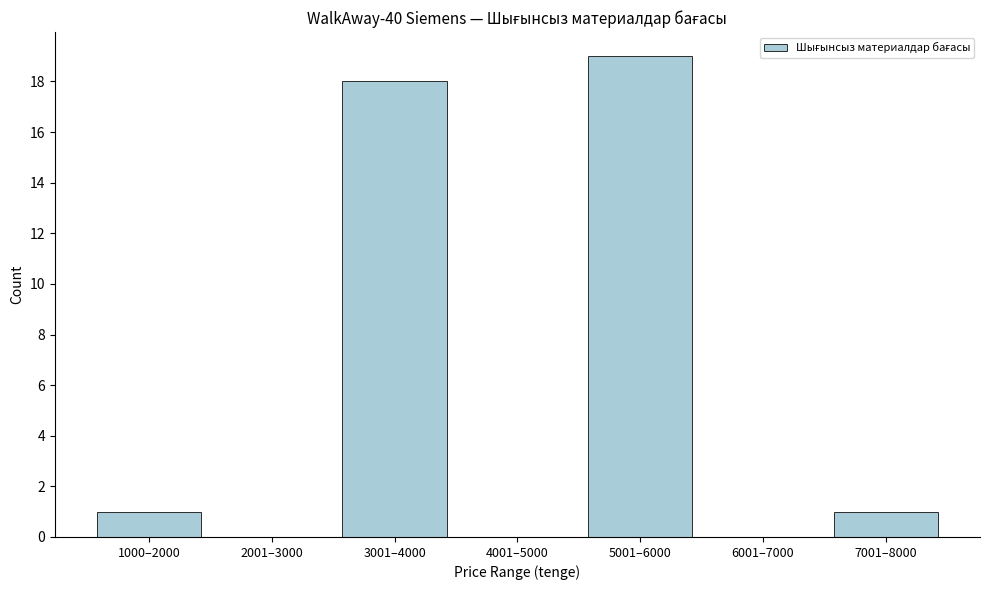

Reading left to right, list all the values displayed in this chart.

1000–2000=1	2001–3000=0	3001–4000=18	4001–5000=0	5001–6000=19	6001–7000=0	7001–8000=1